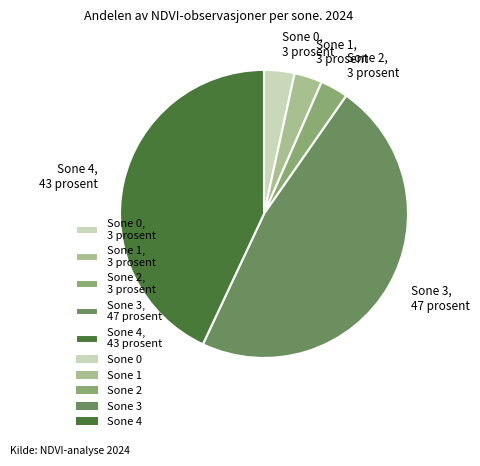

Between Sone 1, 3 prosent and Sone 3, 47 prosent, which is larger?

Sone 3, 47 prosent